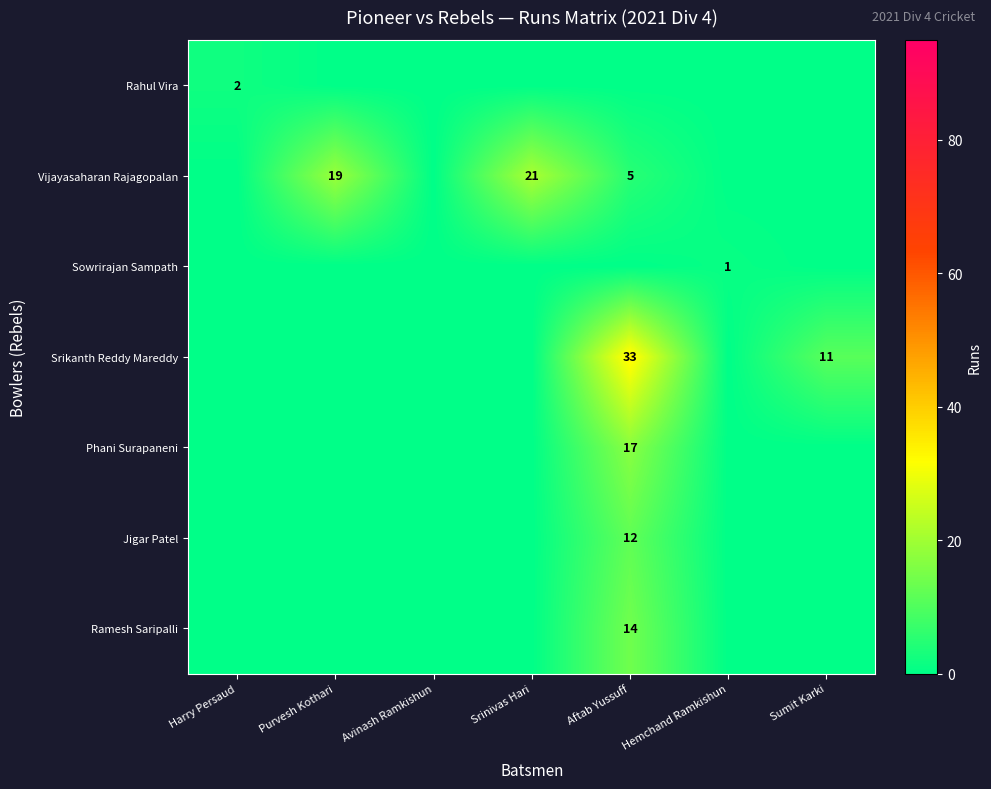

List the labels in order of Sowrirajan Sampath value, largest first.

Hemchand Ramkishun, Harry Persaud, Purvesh Kothari, Avinash Ramkishun, Srinivas Hari, Aftab Yussuff, Sumit Karki